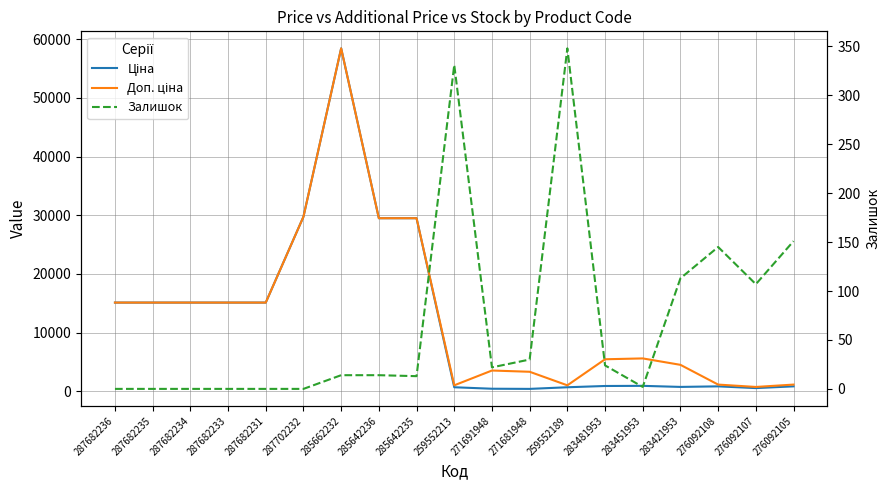

Is the value of Доп. ціна at 287682231 greater than the value of Залишок at 283451953?

Yes